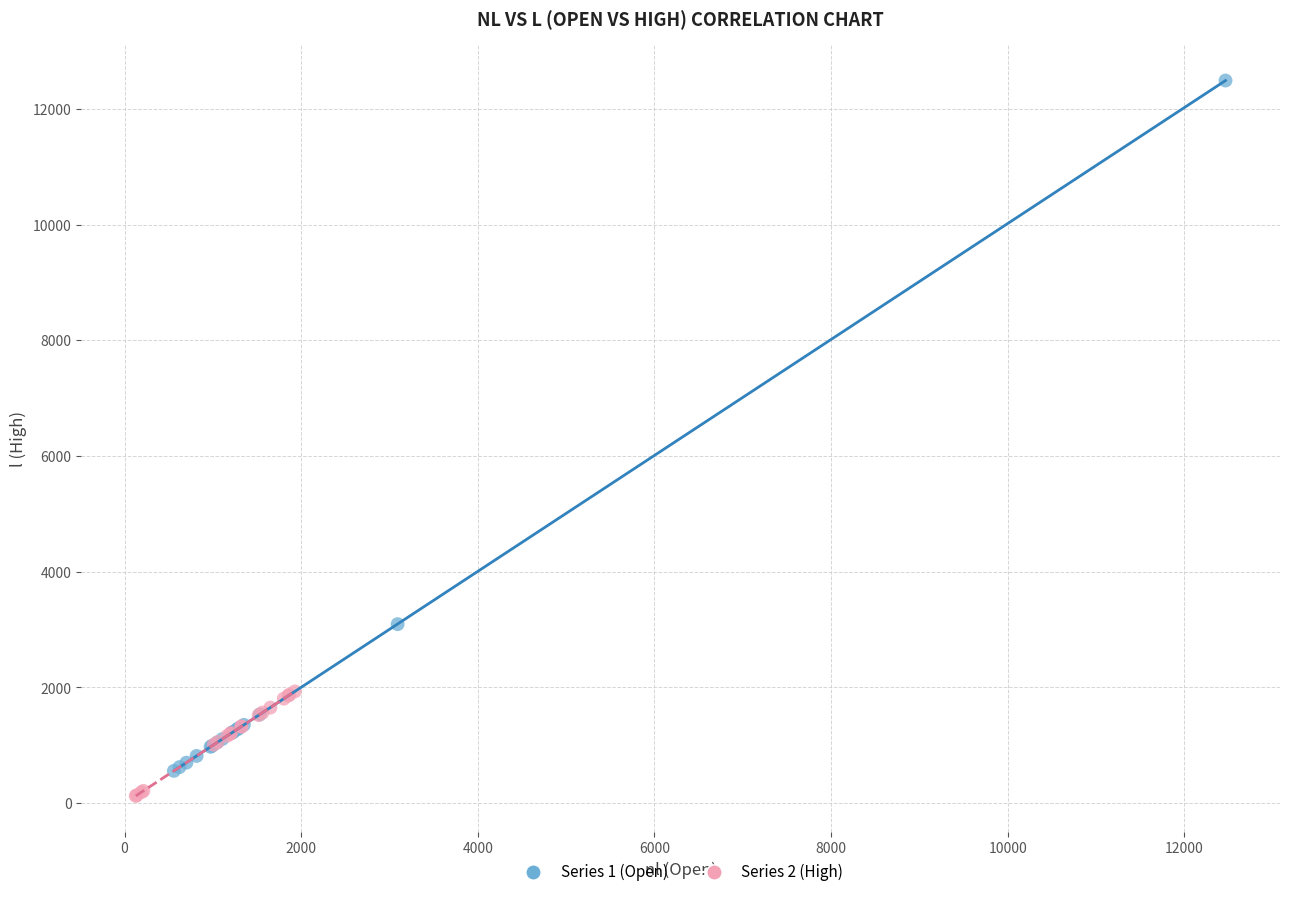

Which series contains the lowest Y value?

Series 2 (High)